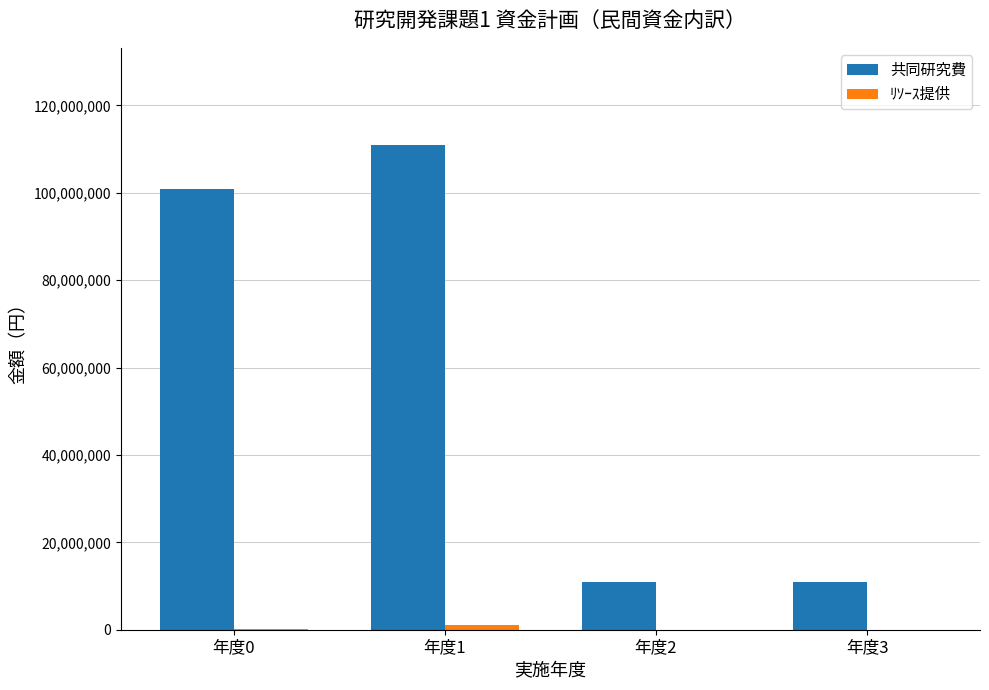

Where is 共同研究費 nearest to the value 61000000?

年度0